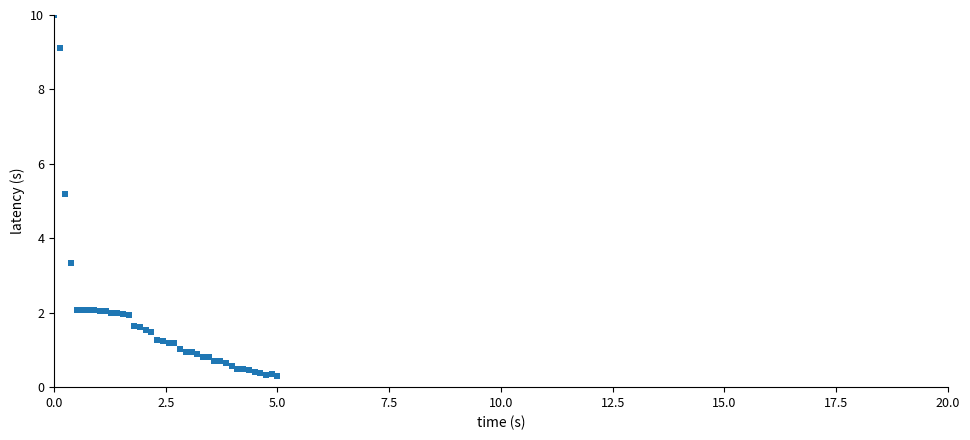

What Y value in the scatter plot is closest to 5?

5.2